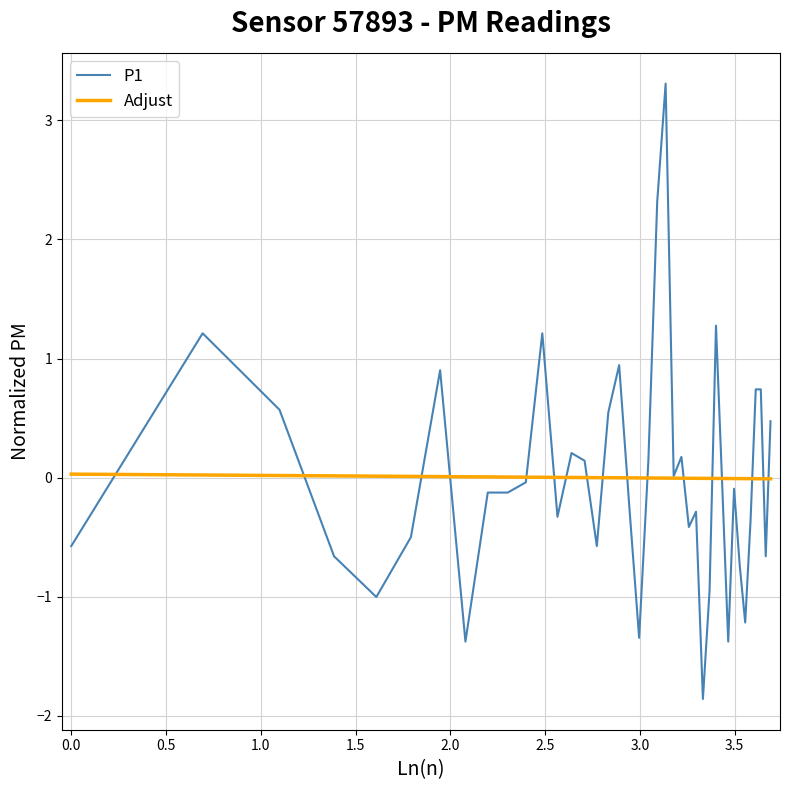

List the series in order of their peak value, lowest first.

Adjust, P1